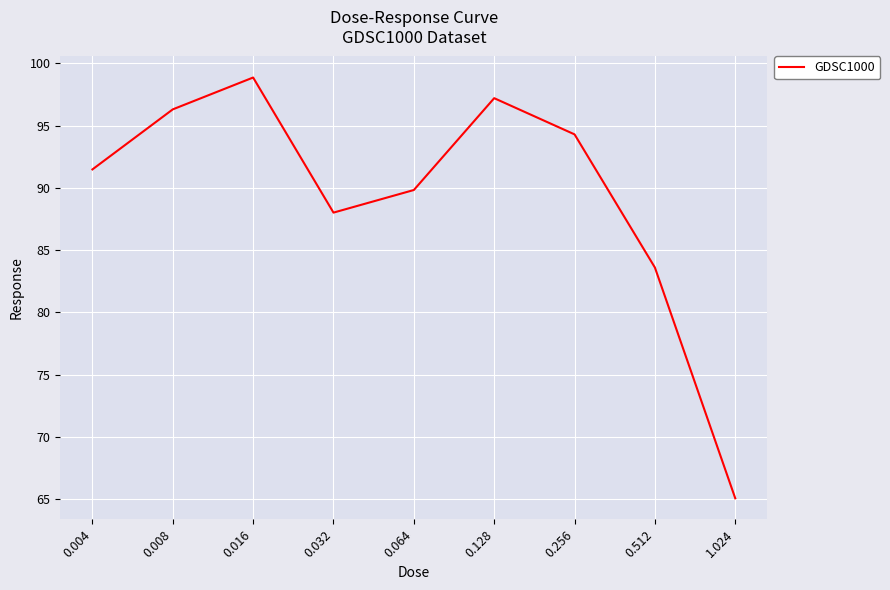

Reading left to right, what are all the values shown in this chart?

0.004=91.5	0.008=96.3	0.016=98.9	0.032=88.0	0.064=89.8	0.128=97.2	0.256=94.3	0.512=83.6	1.024=65.1